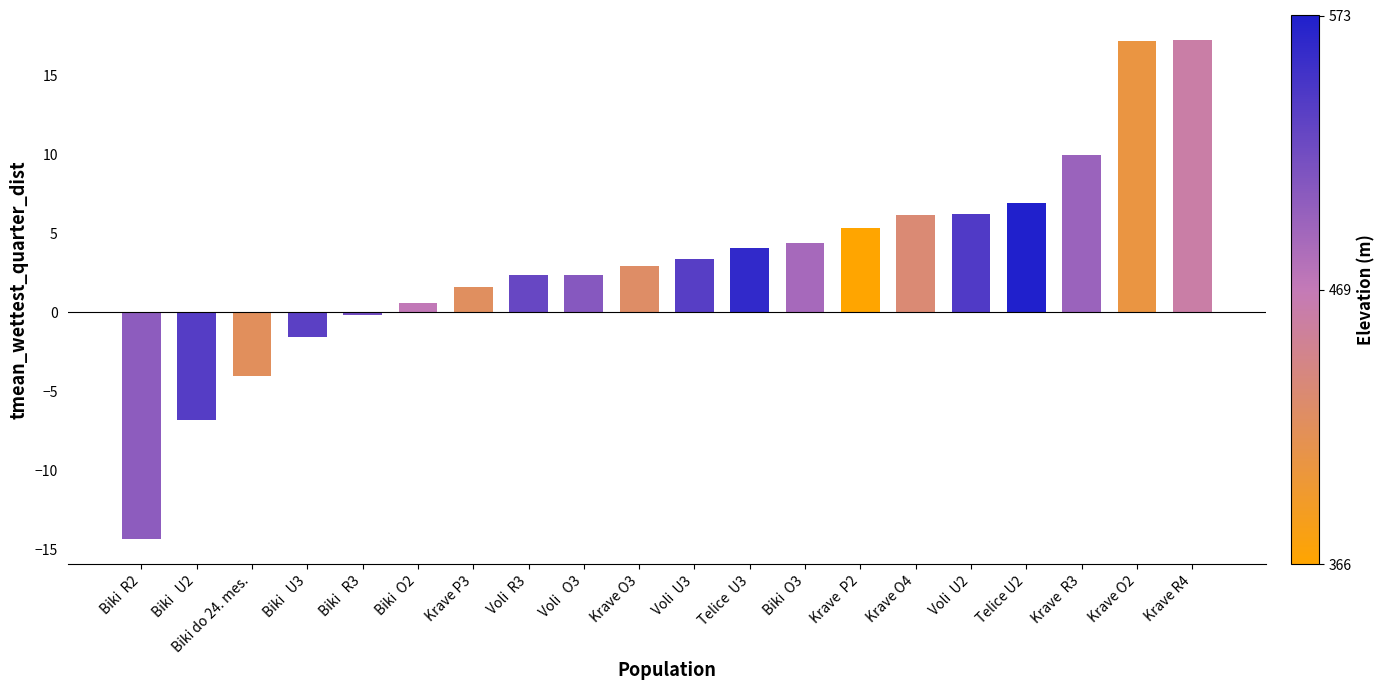

Between Krave O3 and Biki   U2, which is larger?

Krave O3